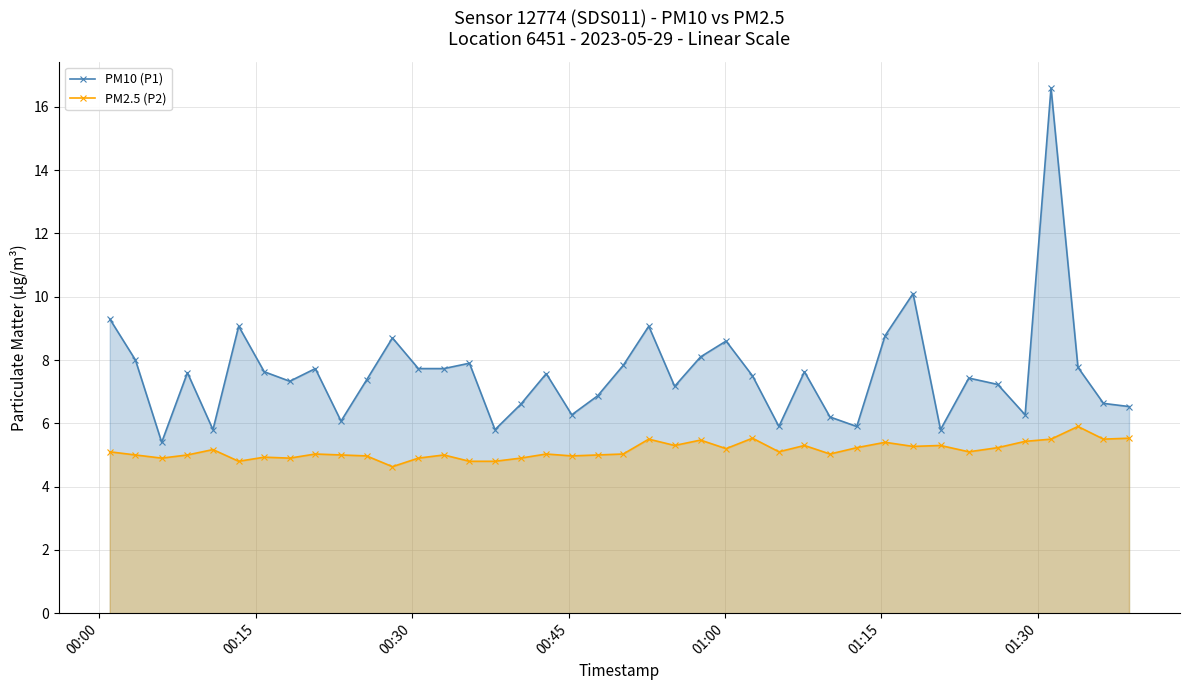

Which series has the largest range (max minus min)?

PM10 (P1)